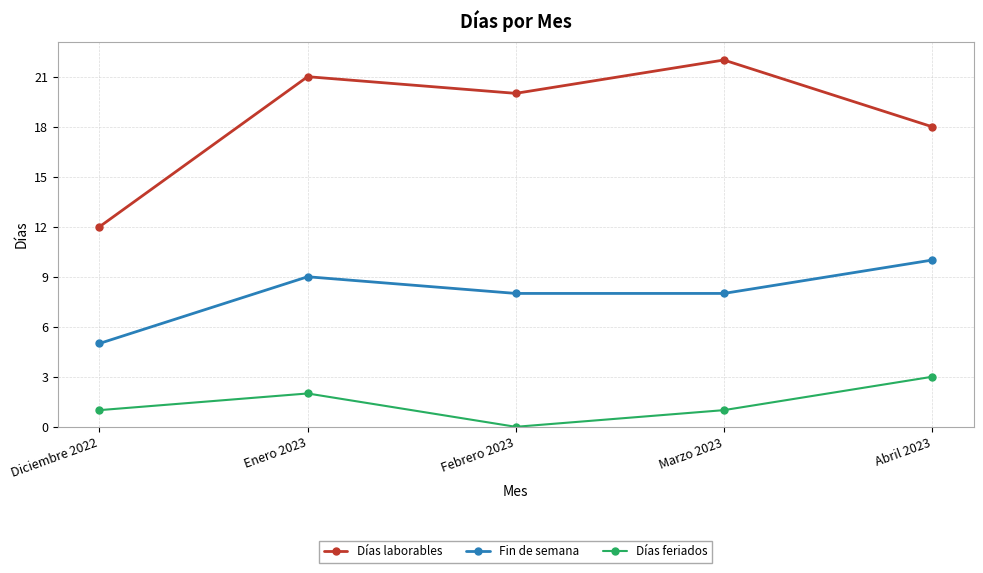

What position from the left is Diciembre 2022?

1